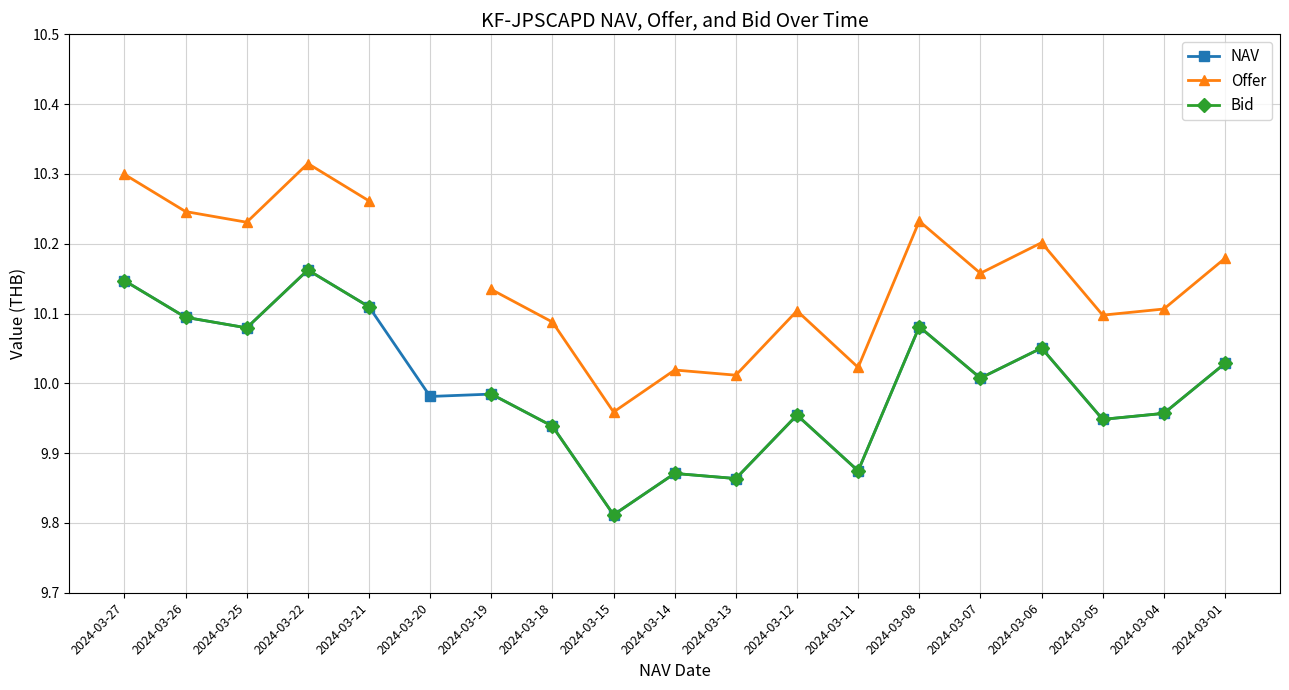

The value of Offer at 2024-03-26 is 10.2. True or false?

True